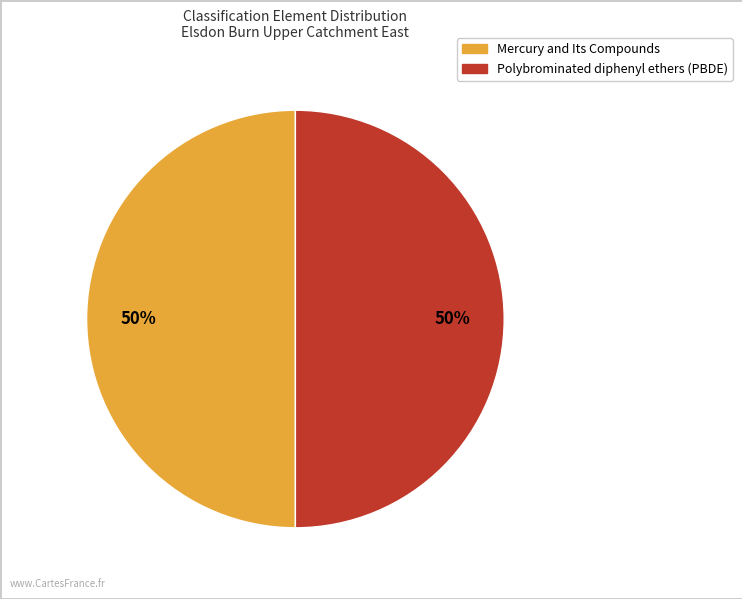

True or false: Mercury and Its Compounds accounts for 57% of the total.

False